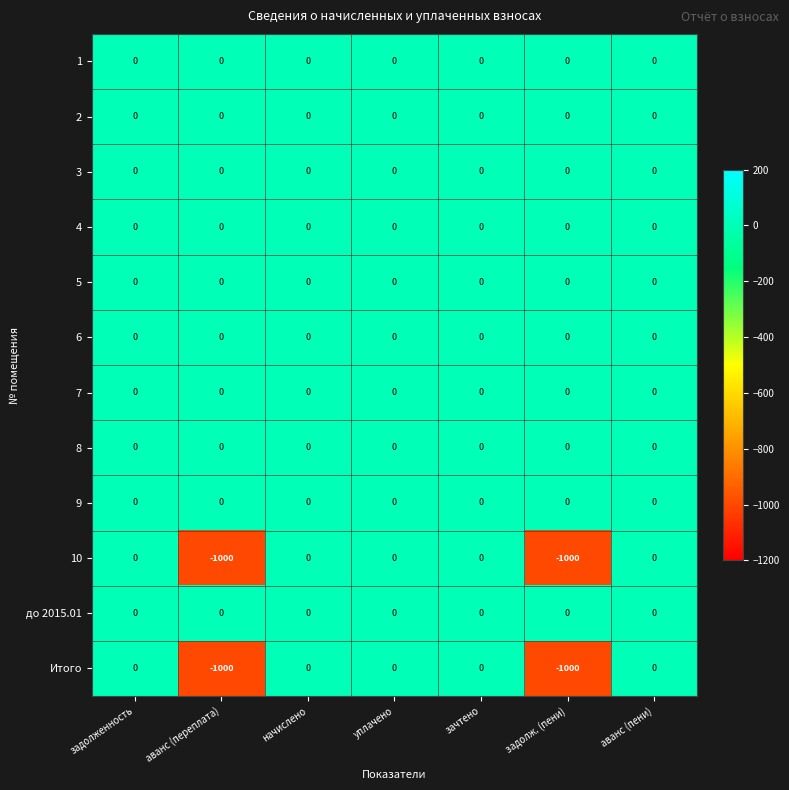

Is it true that 10 equals -365 at уплачено?

False